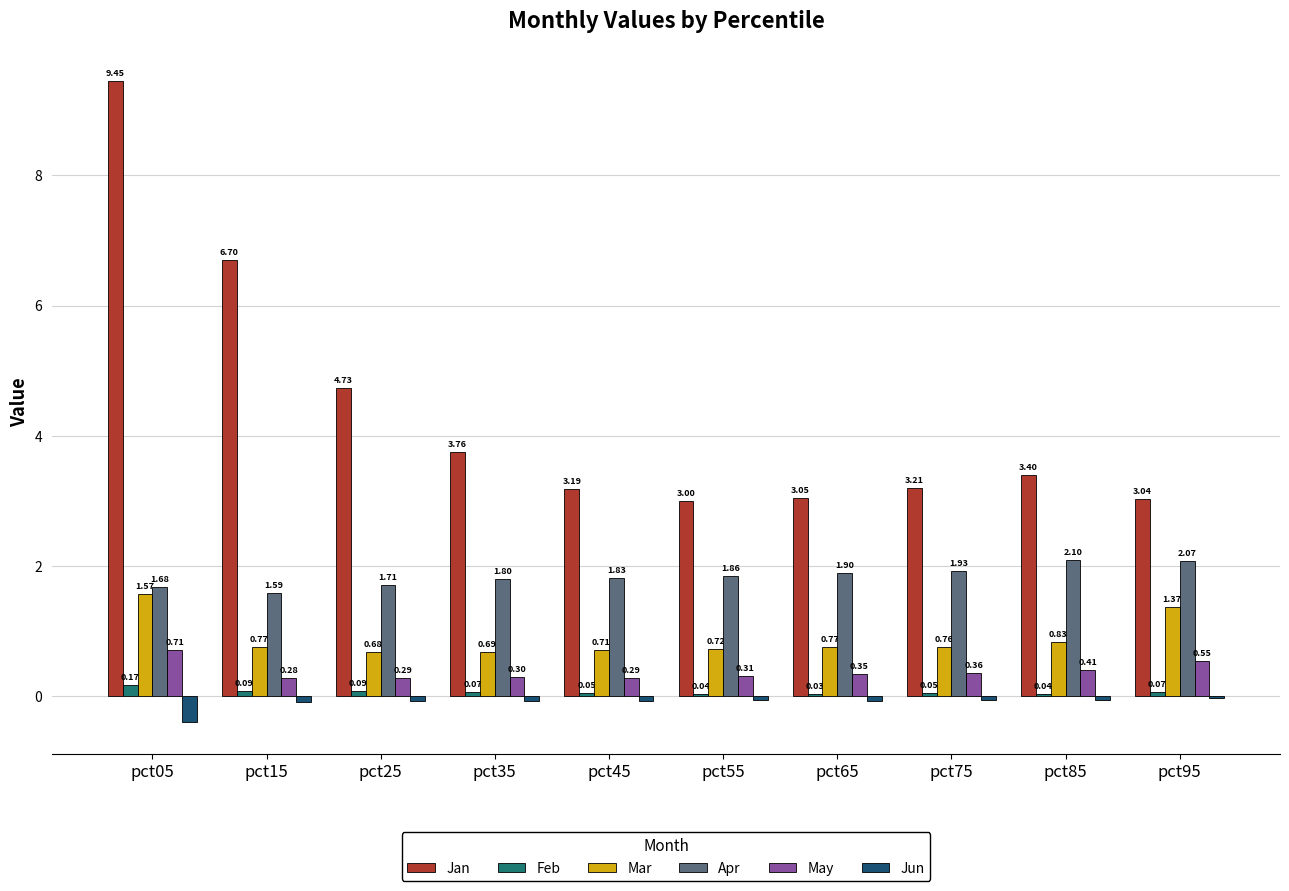

Which series changed the most between pct25 and pct75?

Jan